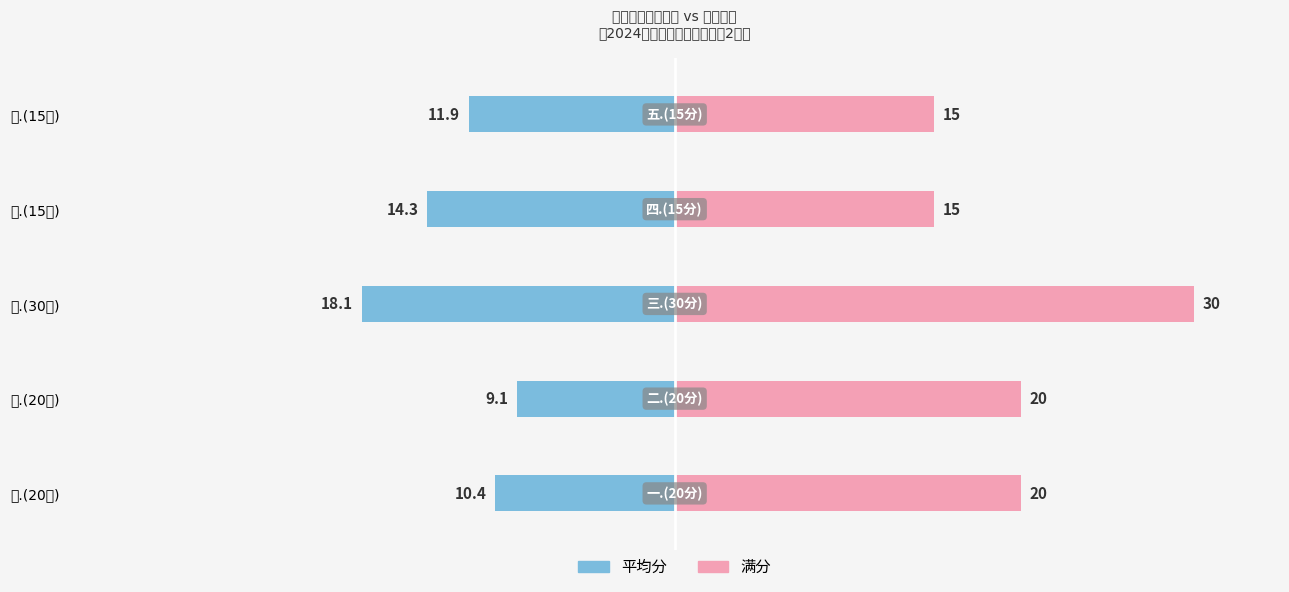

True or false: 满分 has a value of 46.3 at 三.(30分).

False